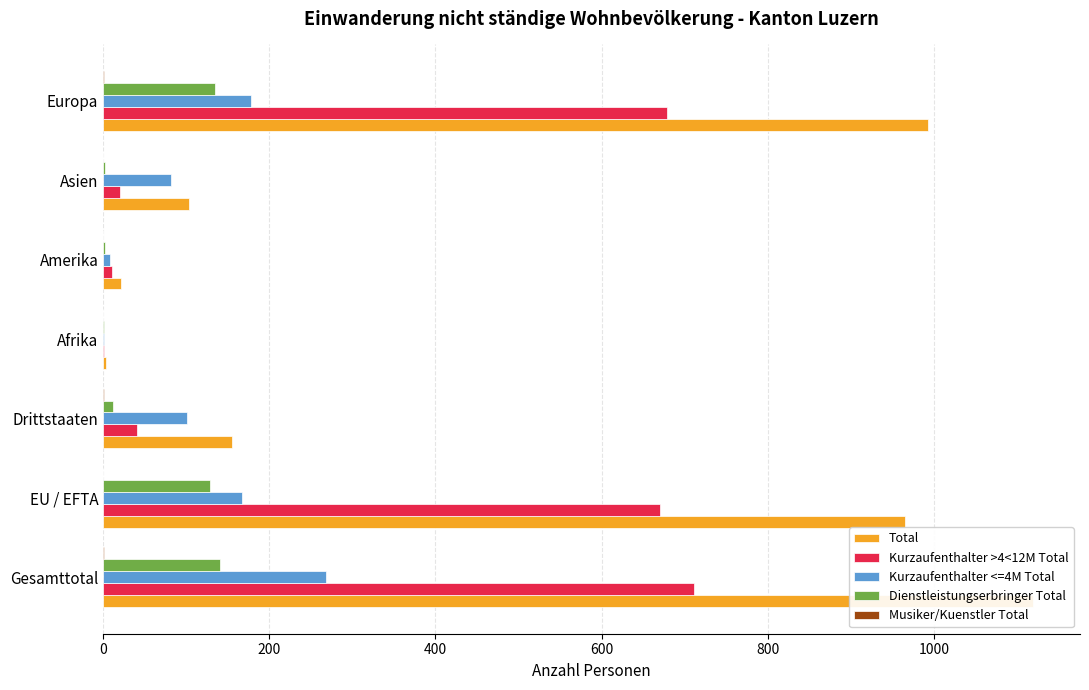

Which series has the largest total across all categories?

Total